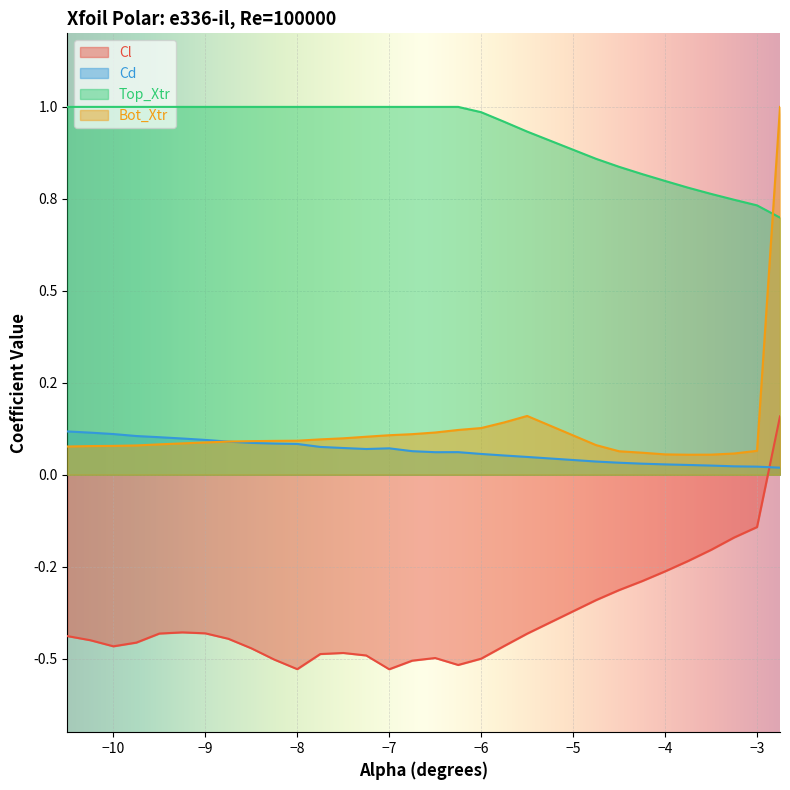

What is the sum of all Cd values?

2.0